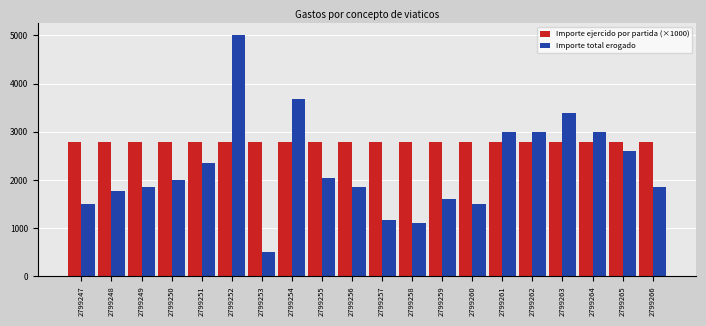

The value of Importe total erogado at 2799251 is 2358.0. True or false?

True